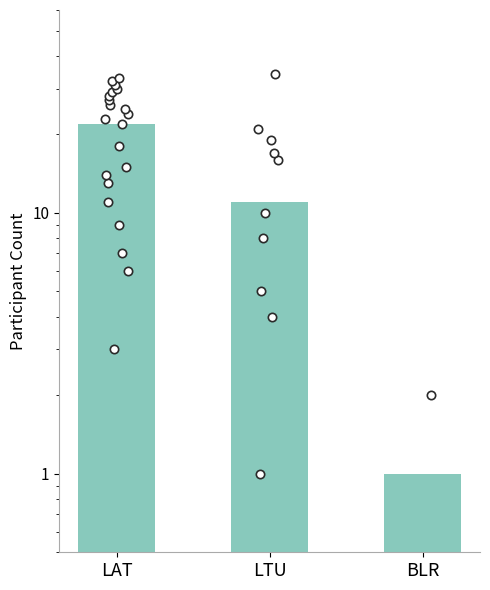

Where does the data first go above 11?

LAT